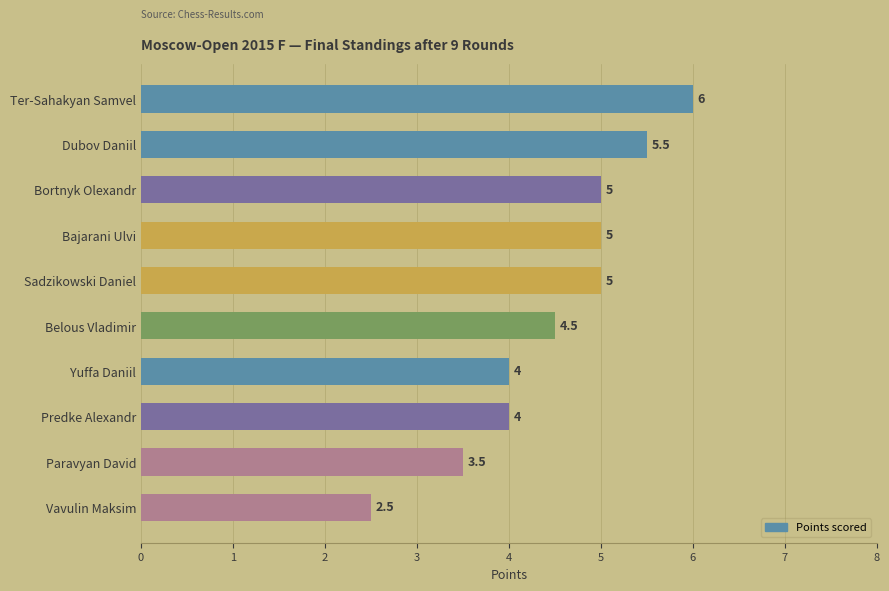

The value at Dubov Daniil is 3.0. True or false?

False